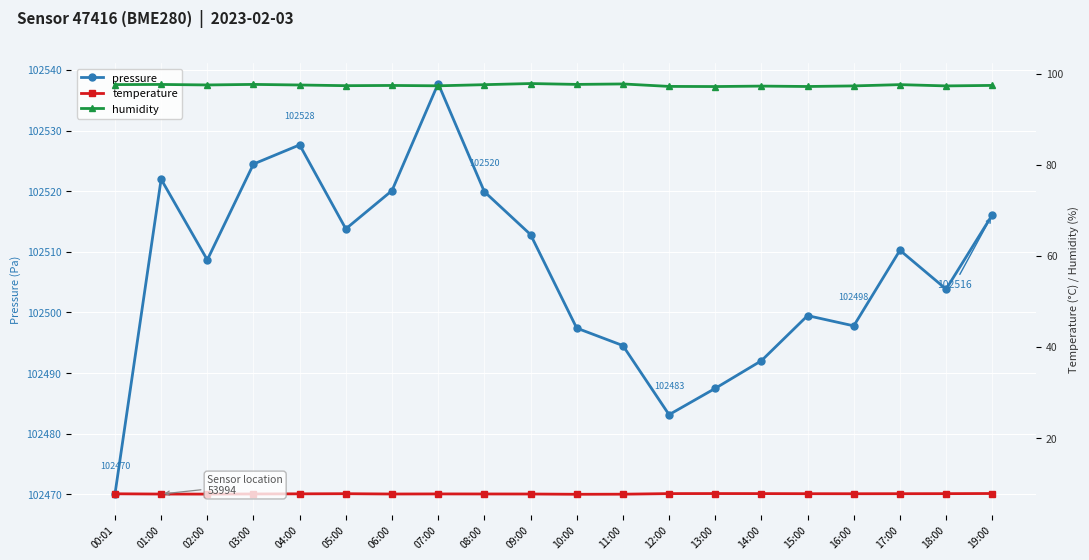

True or false: temperature and pressure cross at least once.

False